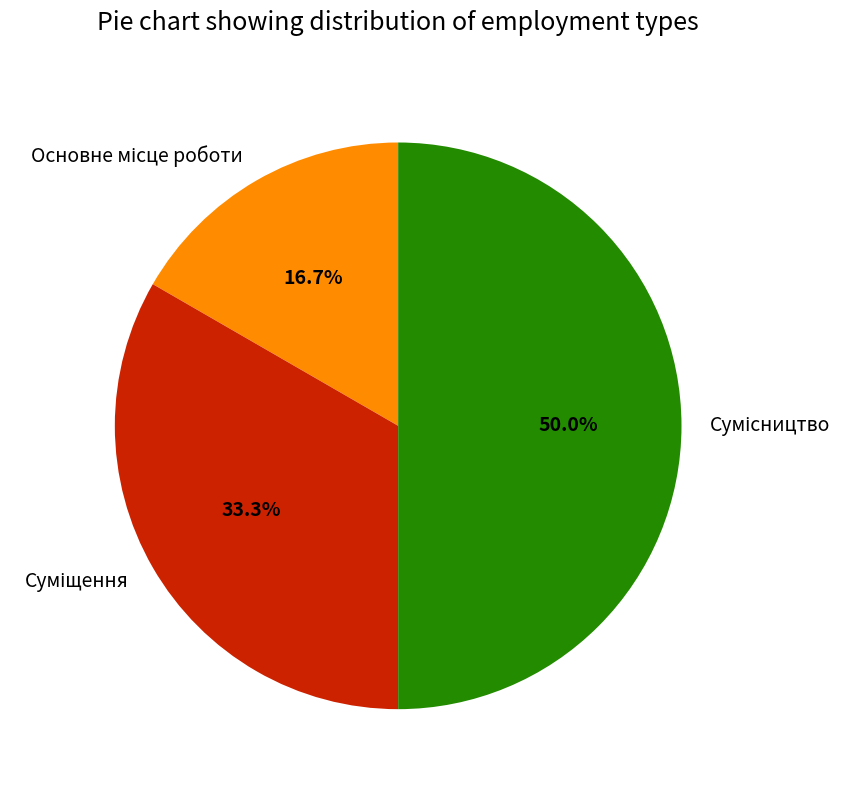

Does any single category account for the majority?

No